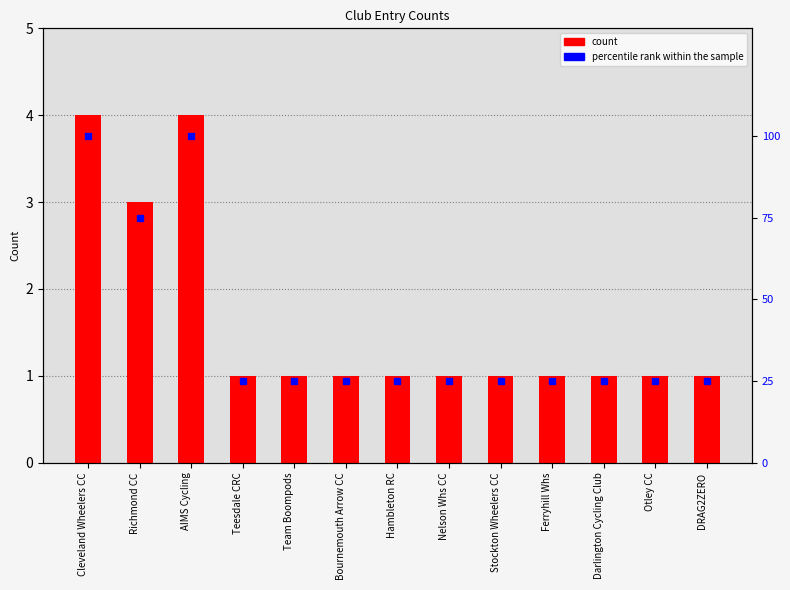

Does the chart contain any negative values?

No